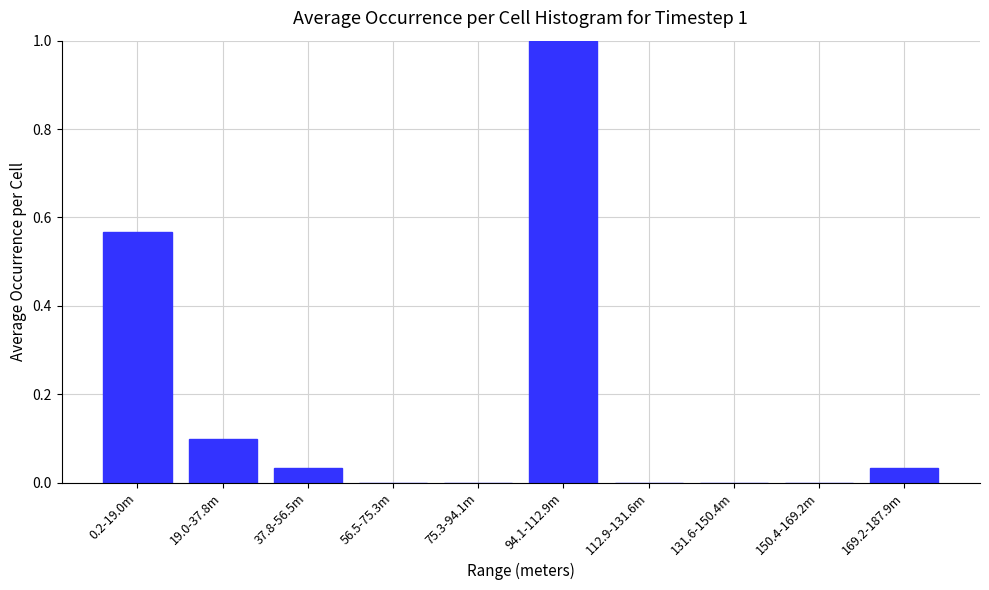

Is it true that the value at 37.8-56.5m is 0.0?

True